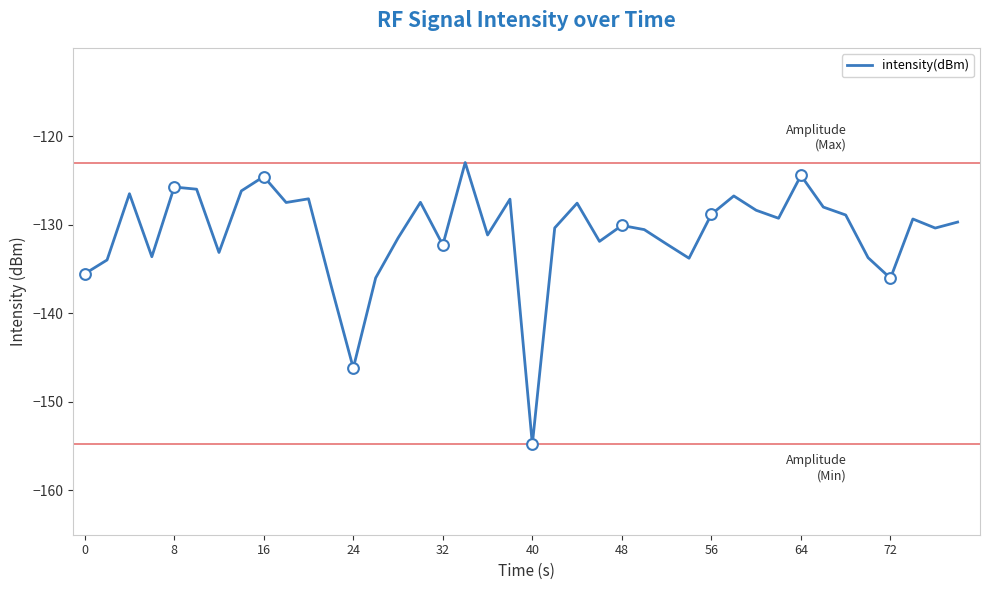

What is the minimum value shown in the chart?

-154.8